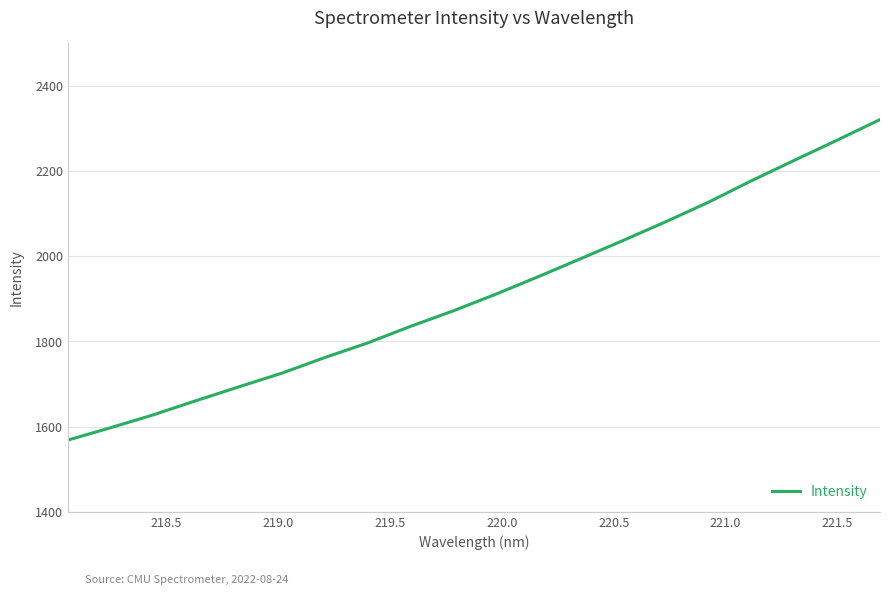

What is the minimum value shown in the chart?

1568.5